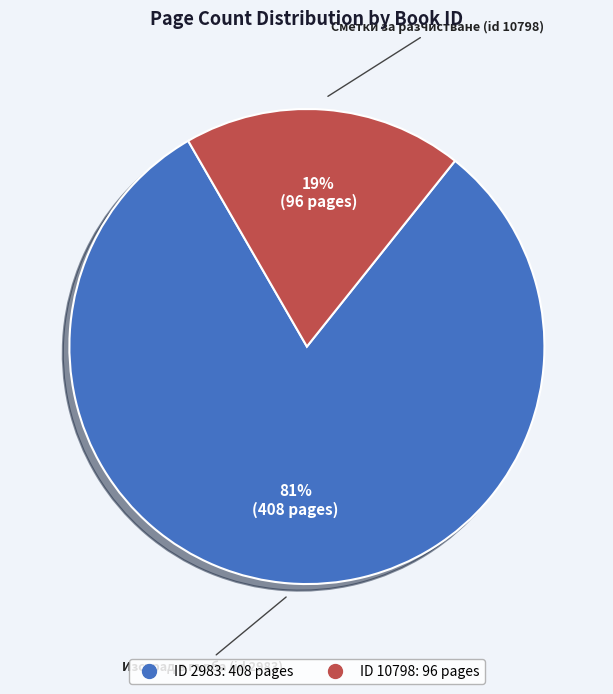

Is there a majority slice in this chart?

Yes